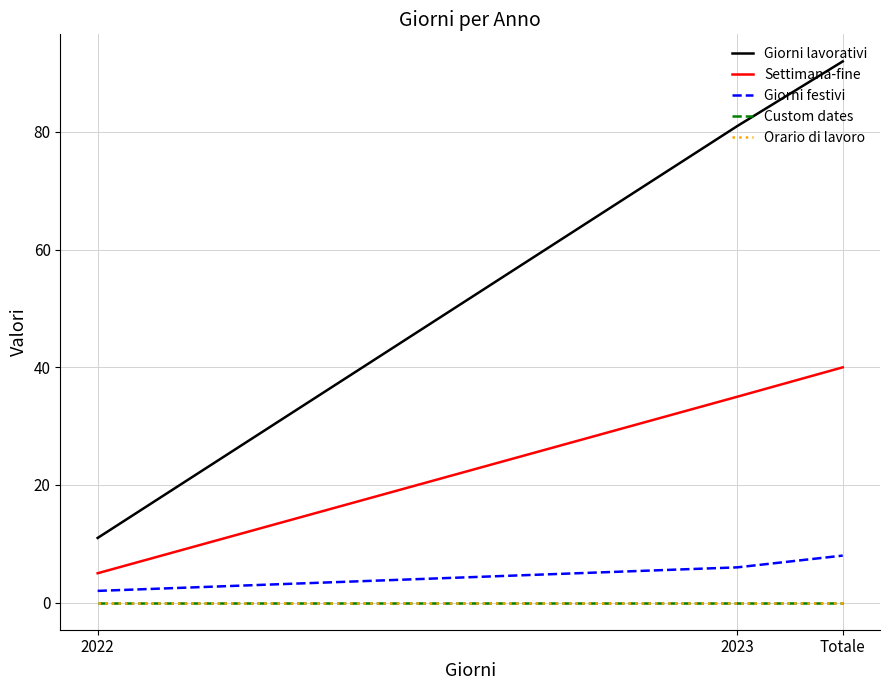

Between 2023 and Totale, which series saw the biggest shift?

Giorni lavorativi